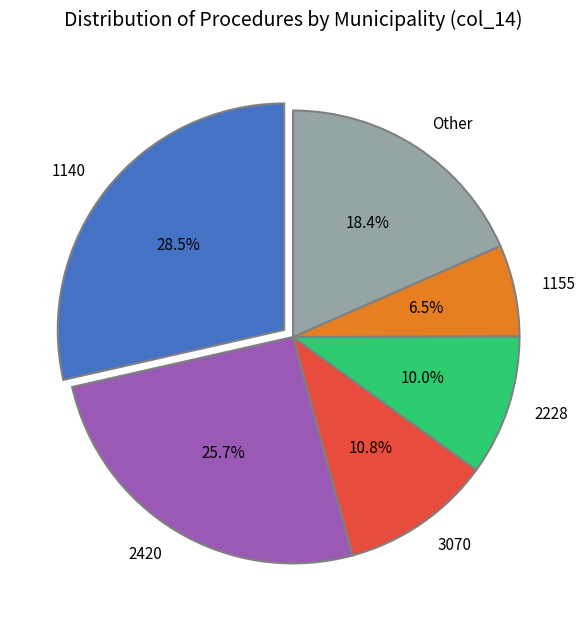

Count the number of slices in the pie.

6